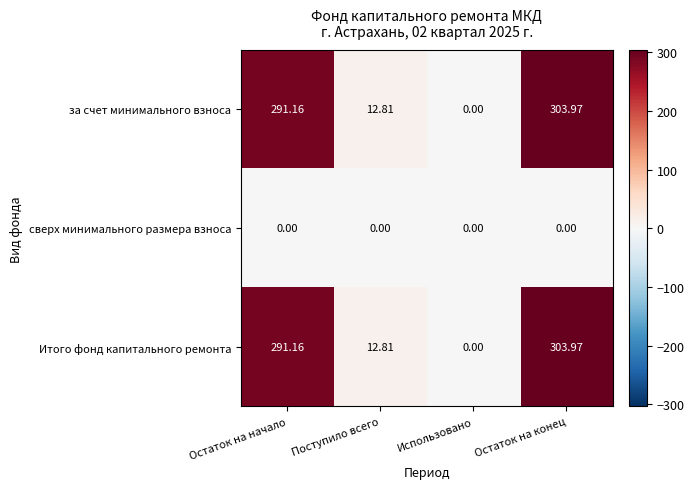

At which category is the sum across all series the highest?

Остаток на конец